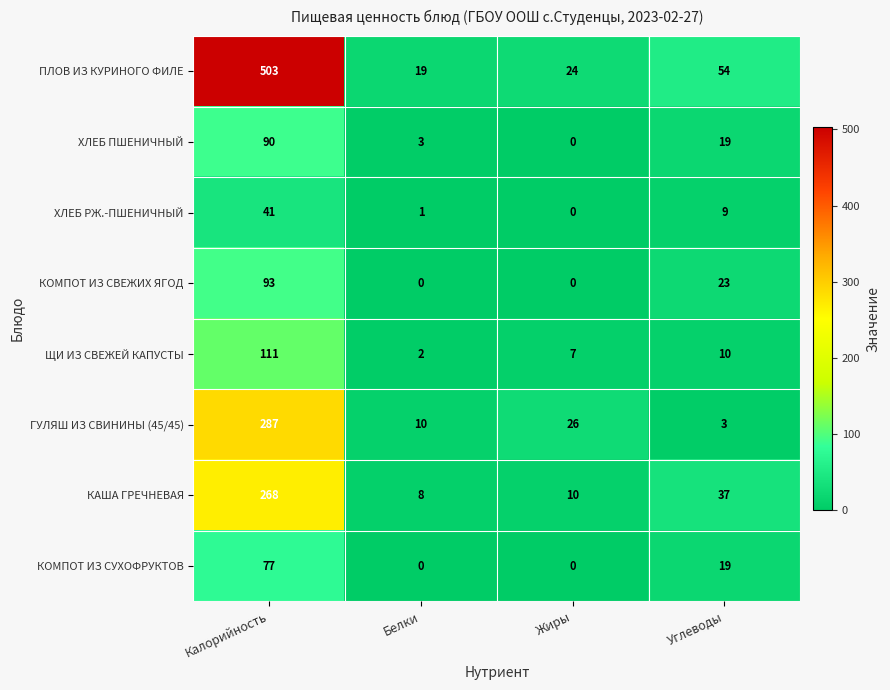

Is the value of ЩИ ИЗ СВЕЖЕЙ КАПУСТЫ at Жиры greater than the value of ХЛЕБ РЖ.-ПШЕНИЧНЫЙ at Калорийность?

No